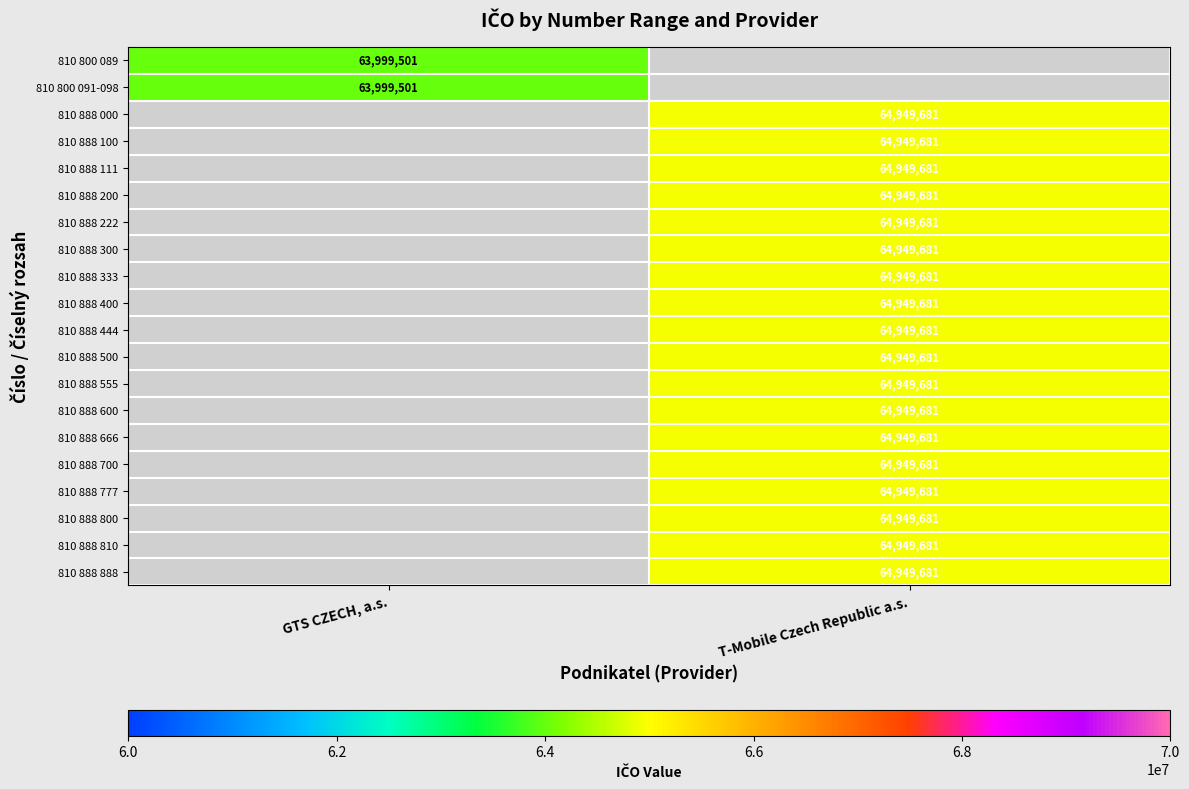

Is the value of 810 800 091-098 at GTS CZECH, a.s. greater than the value of 810 888 500 at T-Mobile Czech Republic a.s.?

No